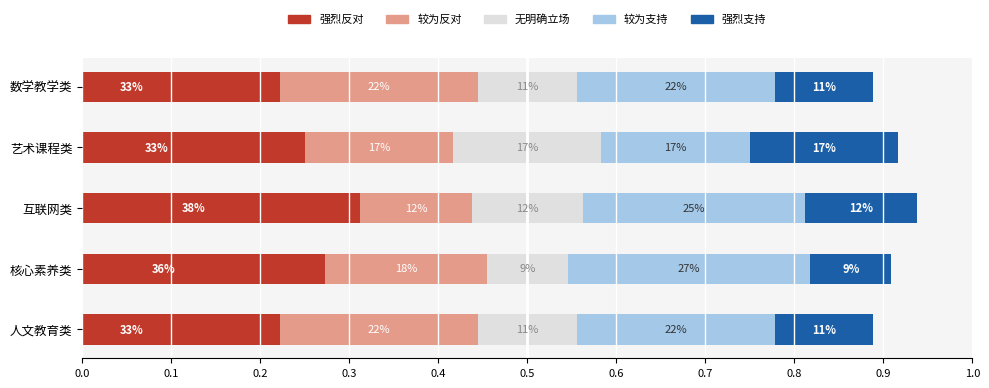

Does the chart contain any negative values?

No